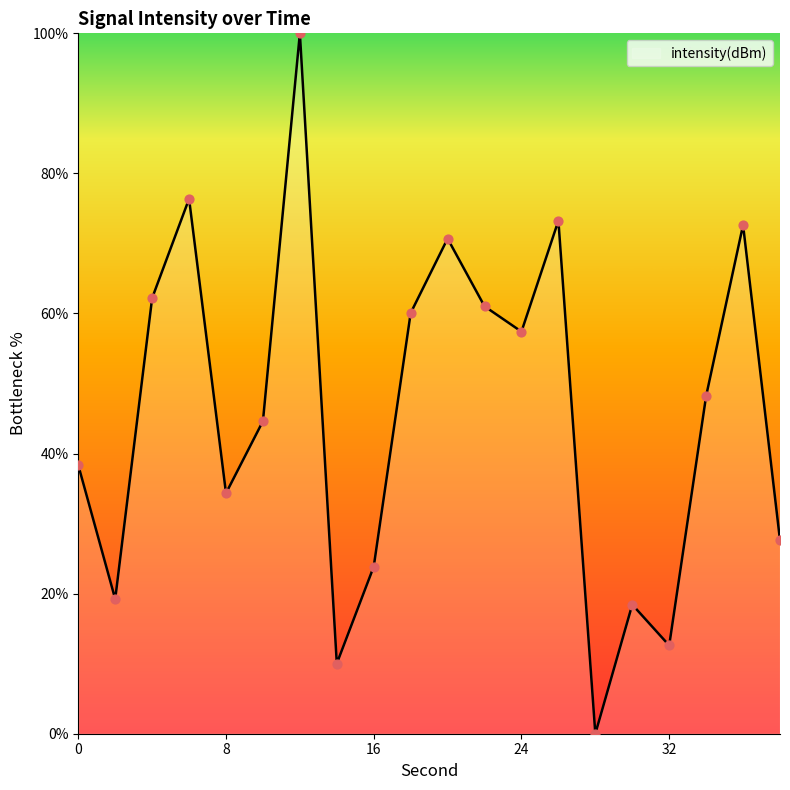

What is the difference between the maximum and minimum values?

100.0